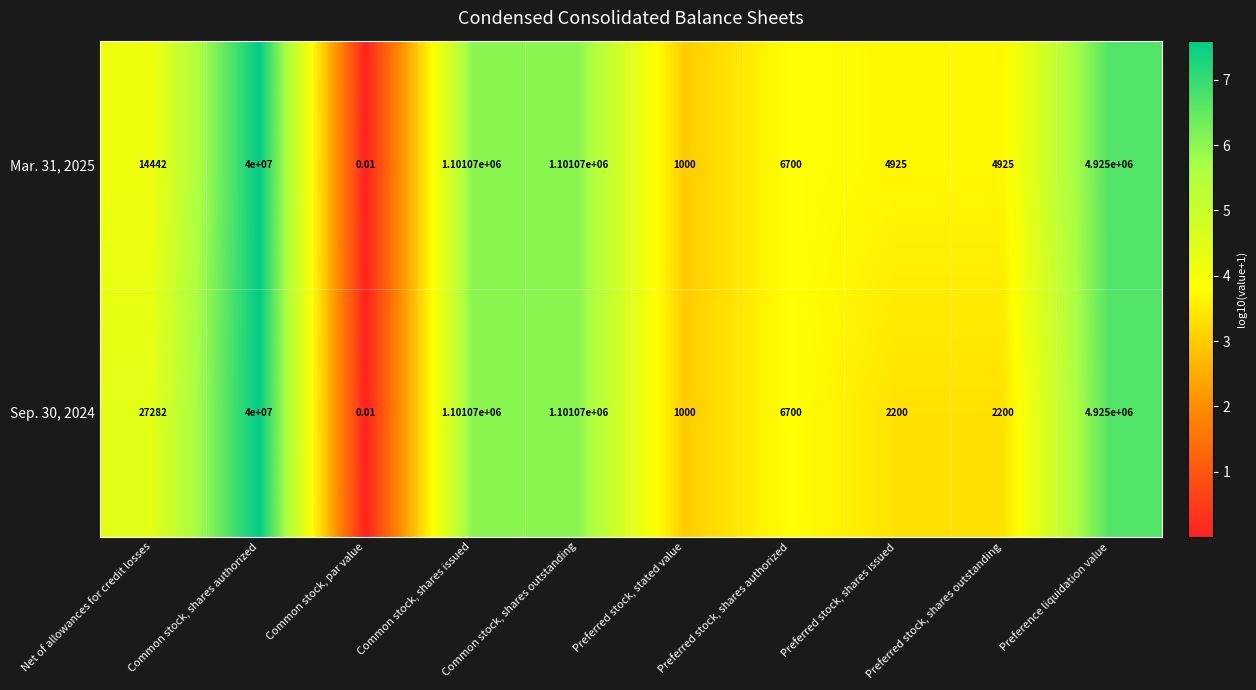

Where is Mar. 31, 2025 nearest to the value 20000000?

Preference liquidation value